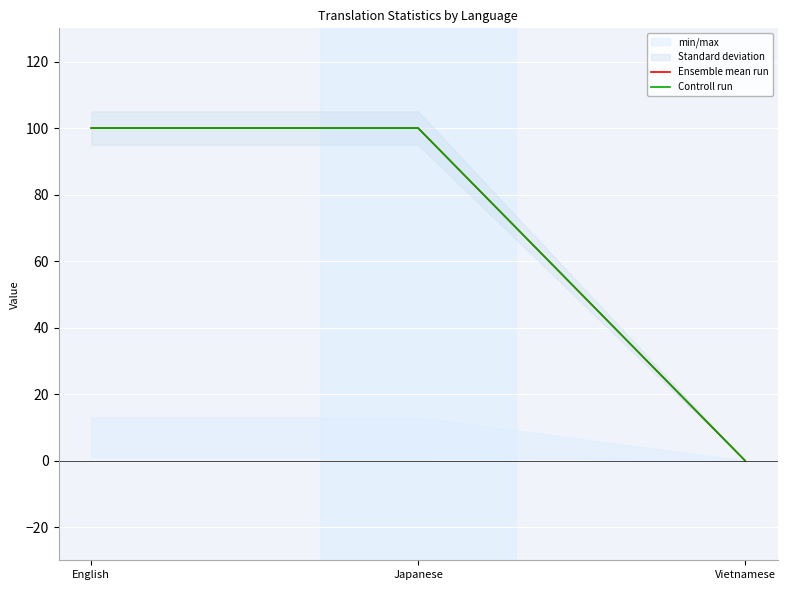

Reading left to right, list all the values displayed in this chart.

Ensemble mean run: 100	100	0
Controll run: 100	100	0